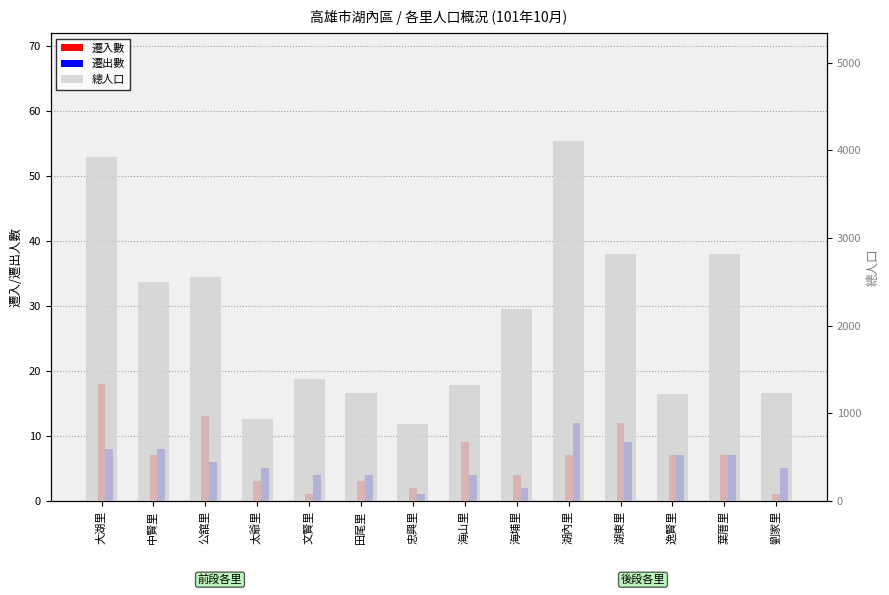

The 遷出數 series shows 11 at 大湖里. True or false?

False